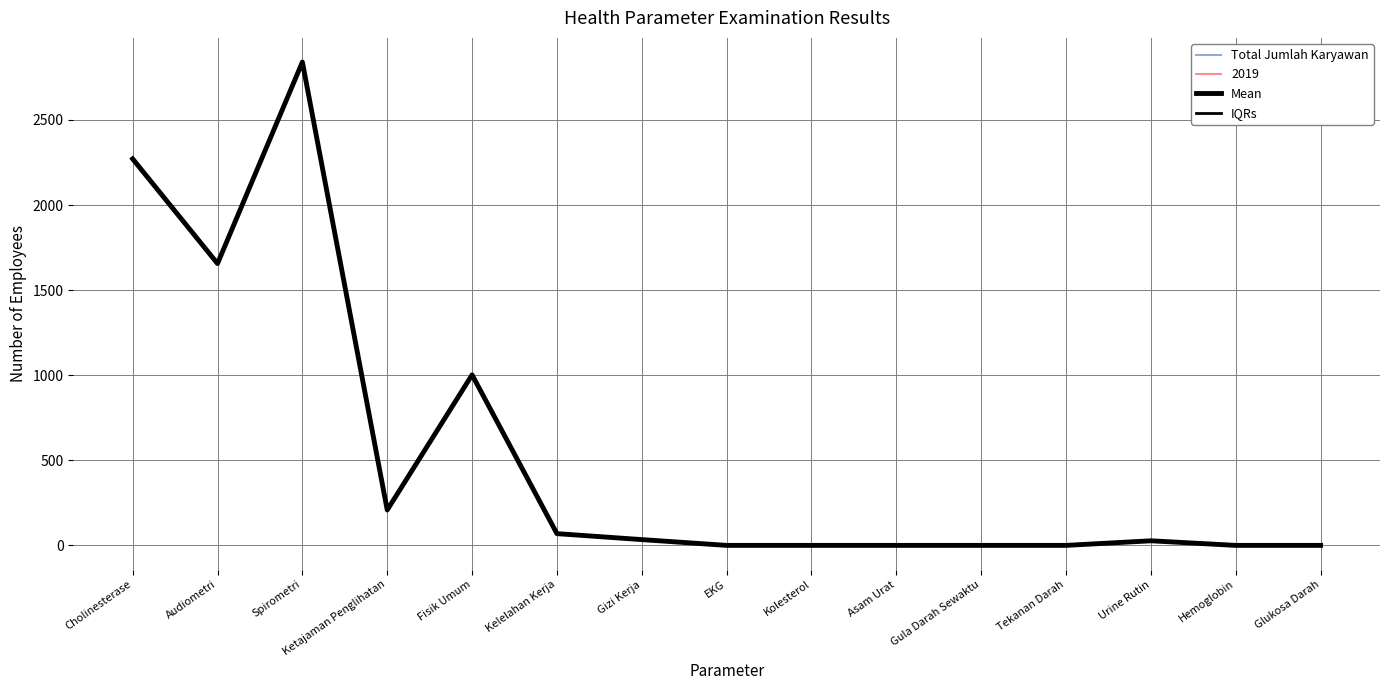

At which category does Mean reach its first local peak?

Spirometri